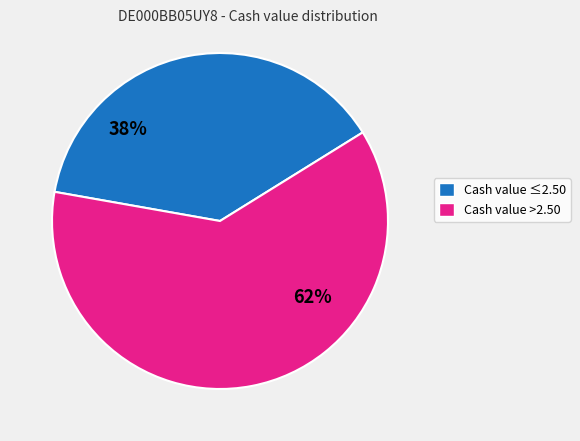

Count the number of slices in the pie.

2